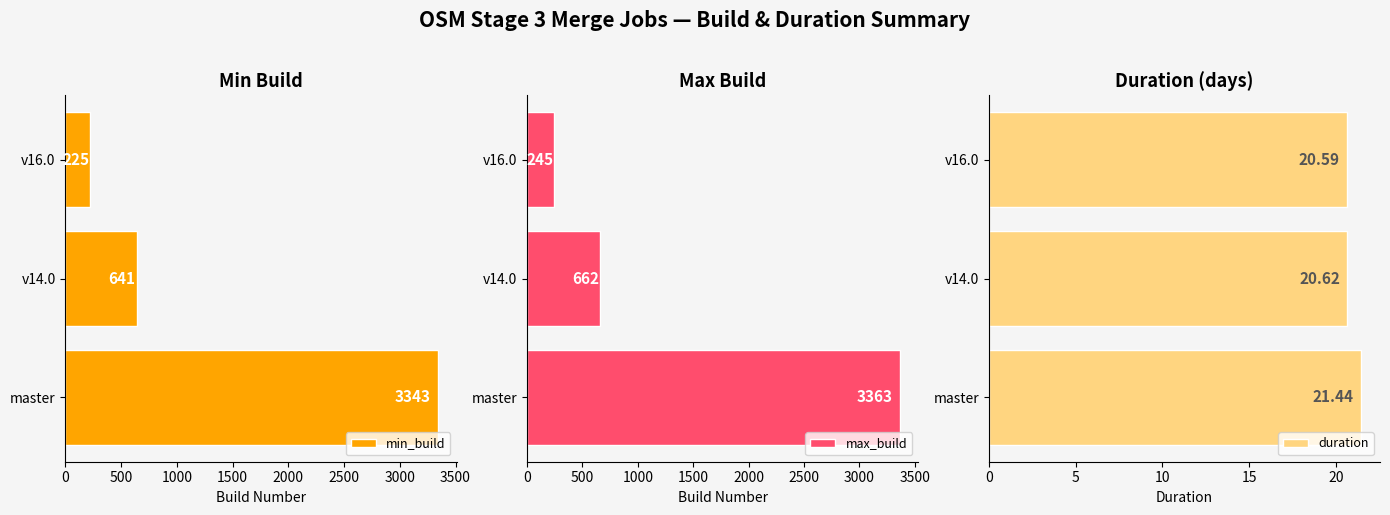

What is the difference between the maximum and minimum values in the duration series?

0.9